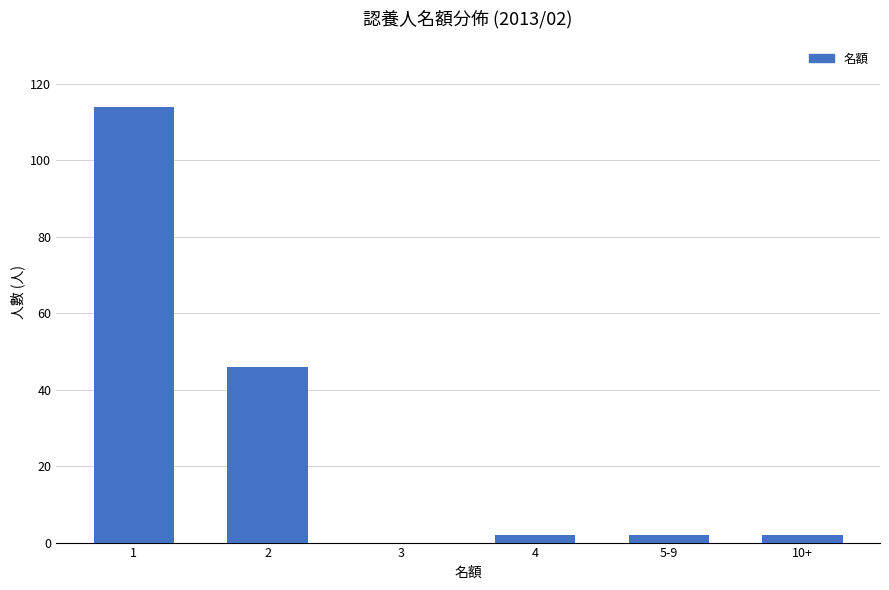

Which has a higher value, 3 or 2?

2